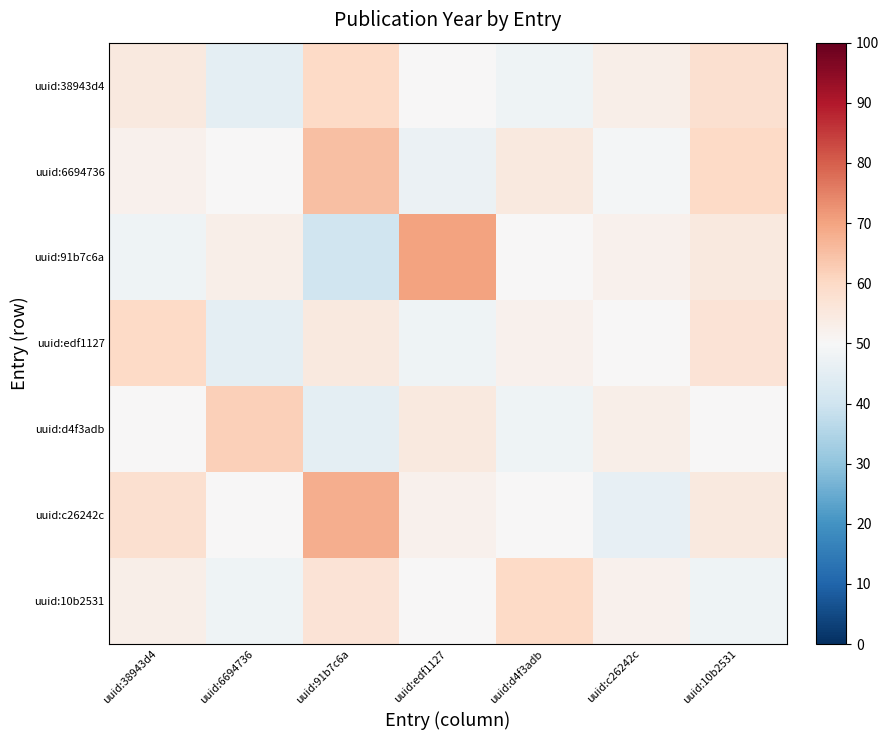

Between uuid:91b7c6a and uuid:c26242c, which series saw the biggest shift?

uuid:c26242c